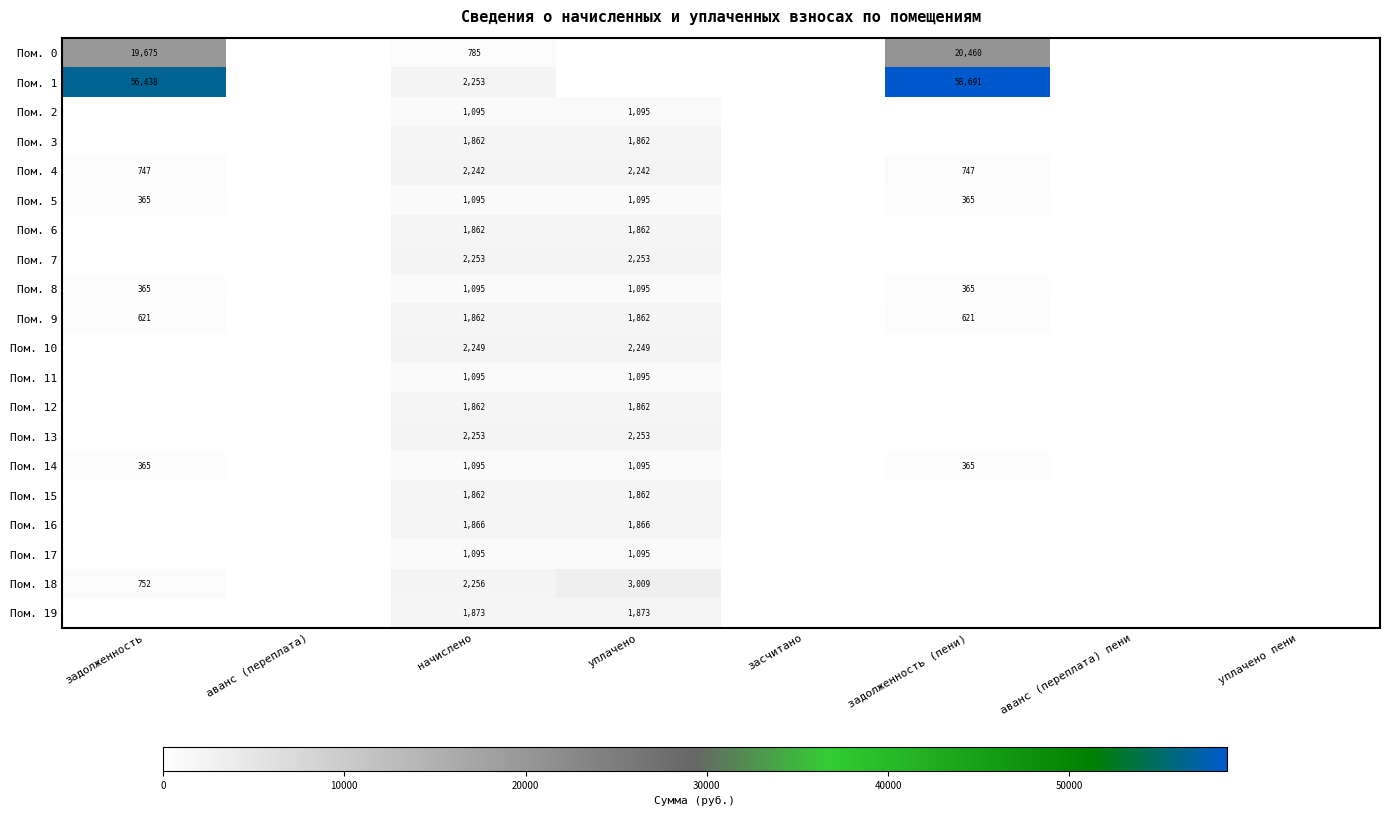

What is the difference between the Пом. 14 values at задолженность and уплачено?

730